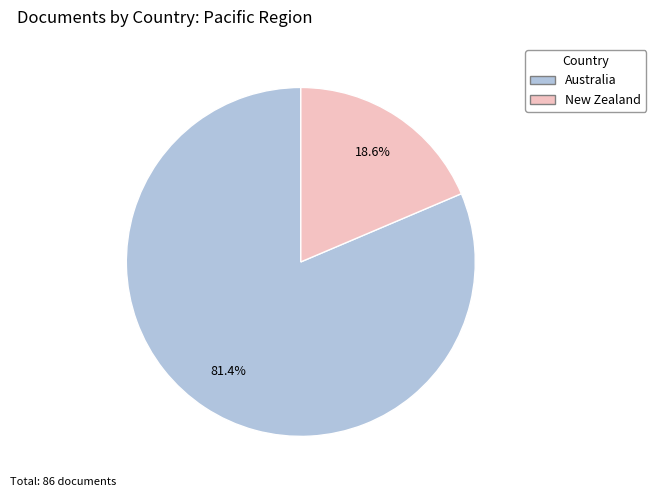

To the nearest percent, what percentage of the pie is Australia?

81%